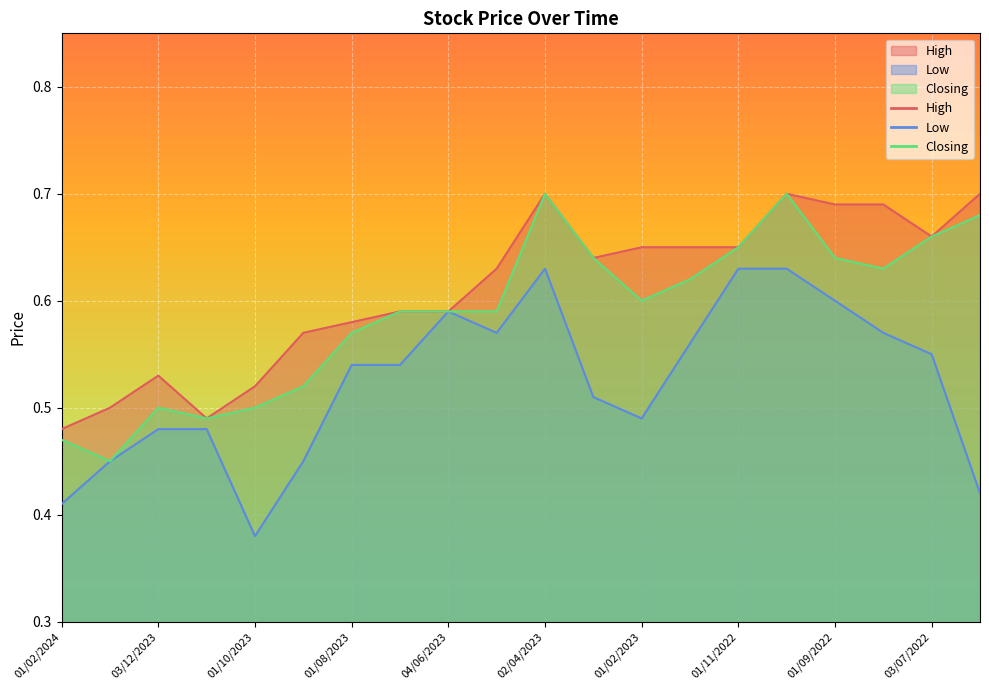

How many lines are shown in the chart?

3